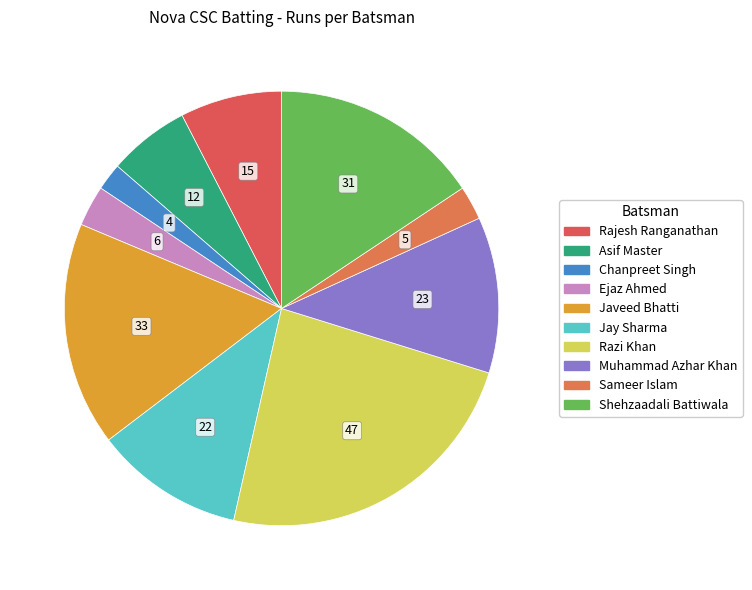

What is the total percentage of Rajesh Ranganathan and Ejaz Ahmed?

10.6%